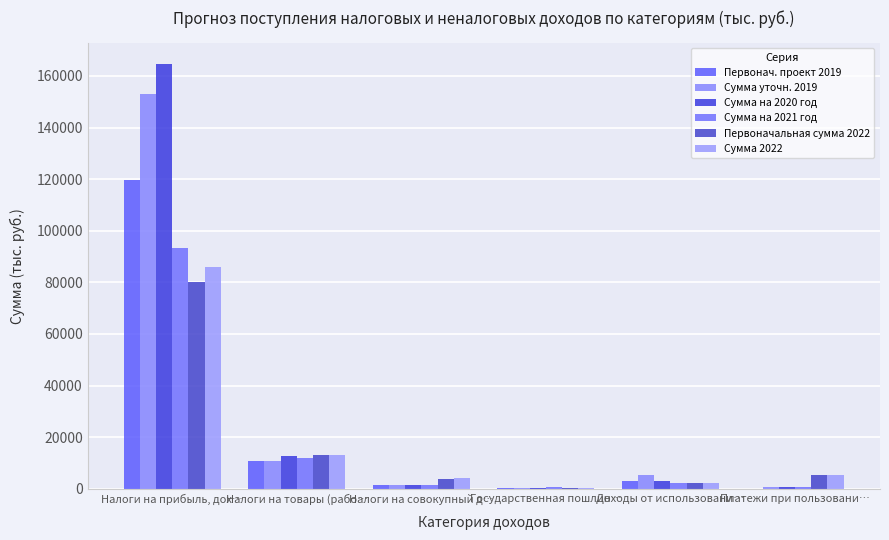

Does the chart contain stacked bars?

No